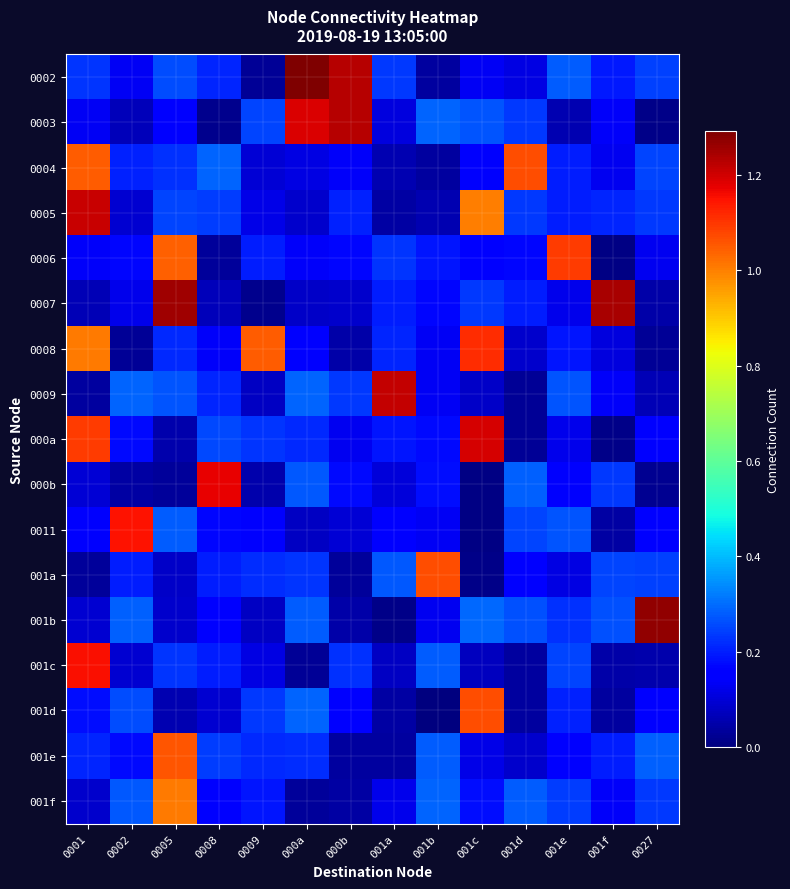

Rank the series at 001c from highest to lowest value.

000a, 0008, 001d, 0005, 001b, 0003, 0007, 001f, 0006, 0004, 0002, 001e, 0009, 001c, 001a, 000b, 0011